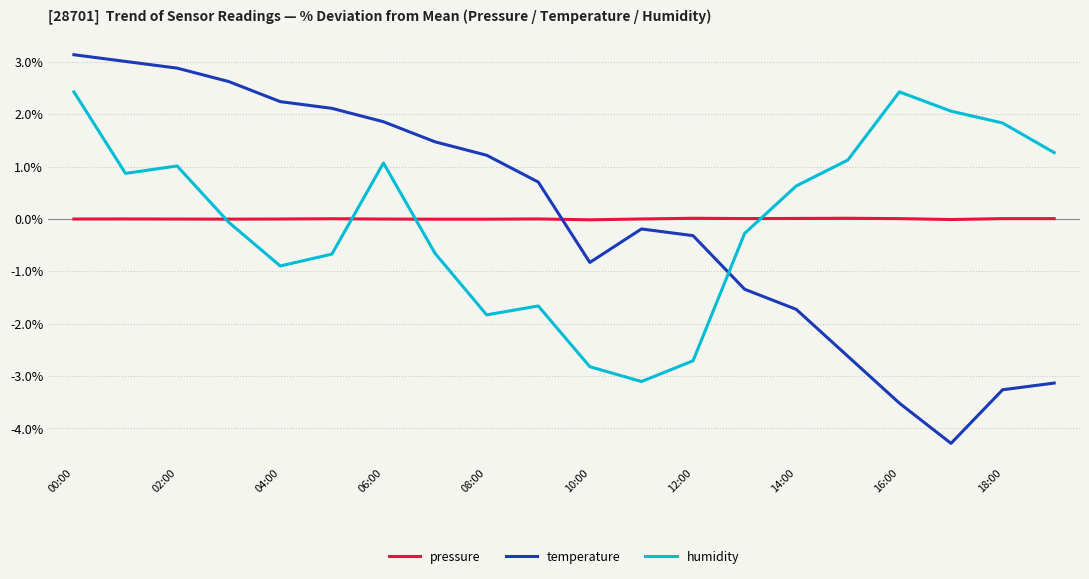

Which series has the largest range (max minus min)?

temperature